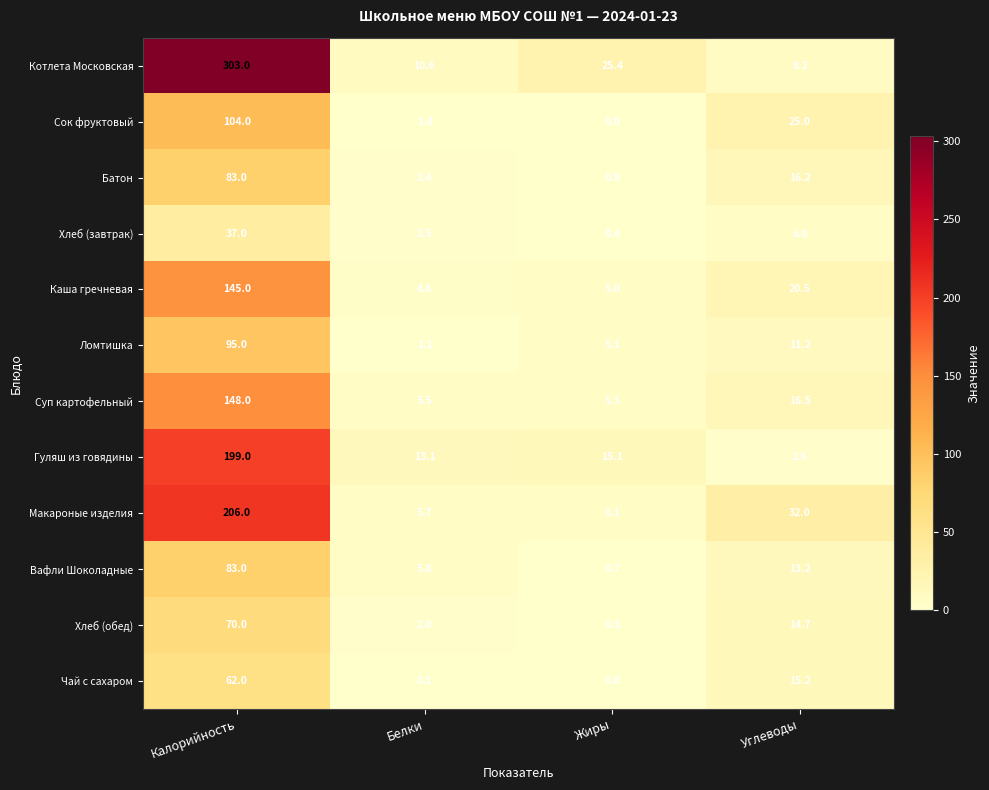

What is the difference between the maximum and minimum values in the Хлеб (завтрак) series?

36.6